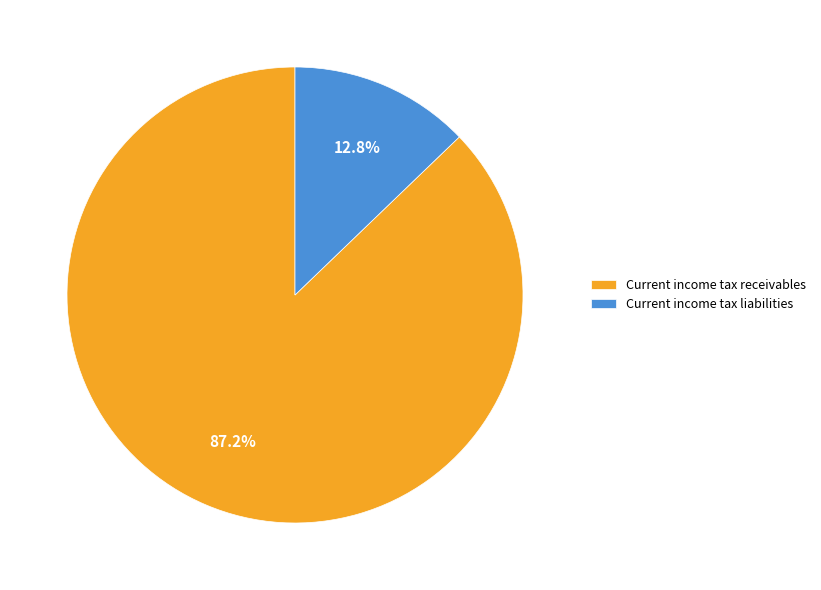

What percentage is the Current income tax liabilities slice, to the nearest percent?

13%